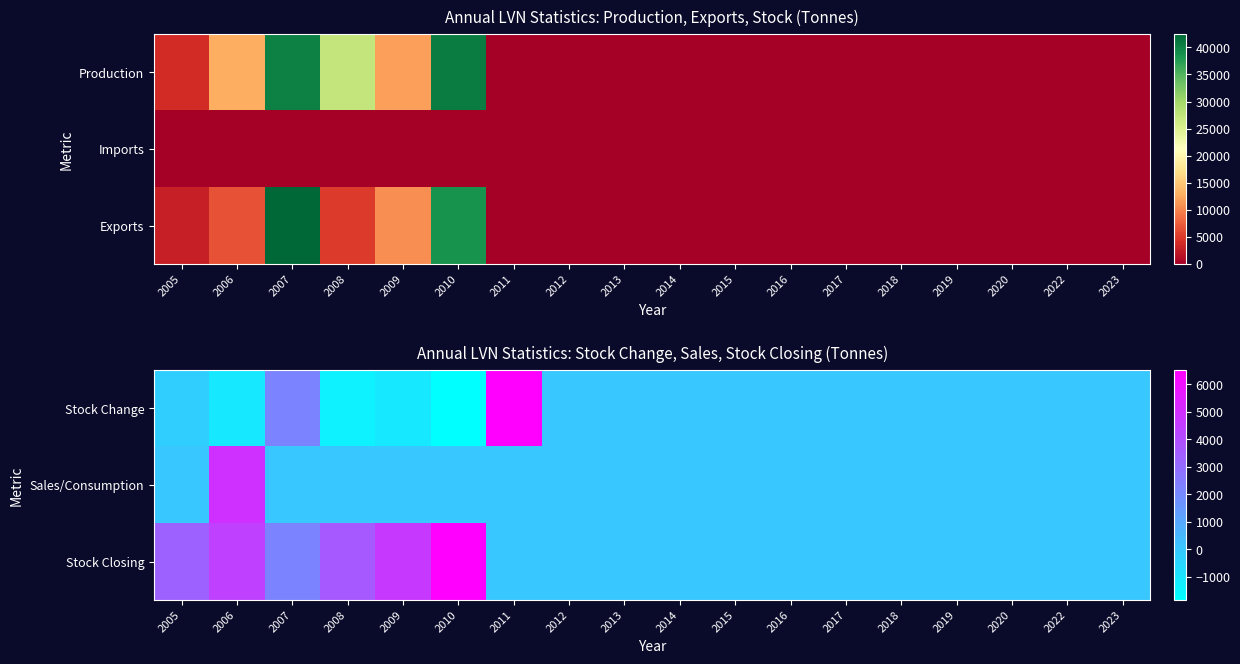

What is the maximum value for Sales/Consumption?

4933